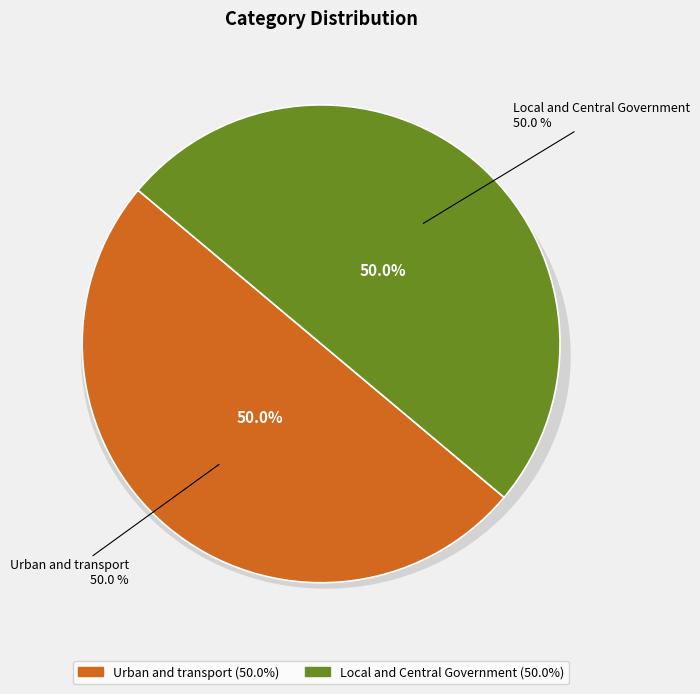

The Urban and transport slice represents 50% of the pie. True or false?

True